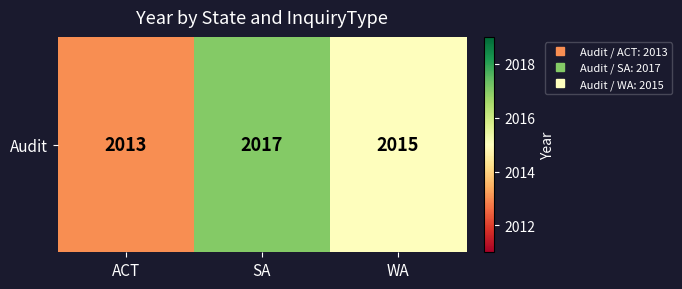

At which label is the value closest to 2015?

WA